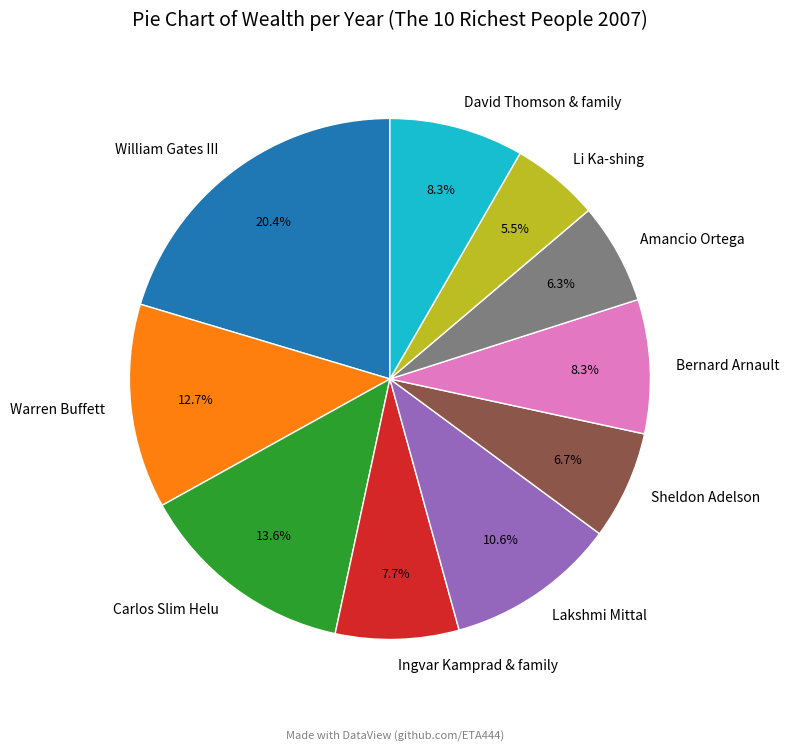

What is the largest slice in the pie chart?

William Gates III